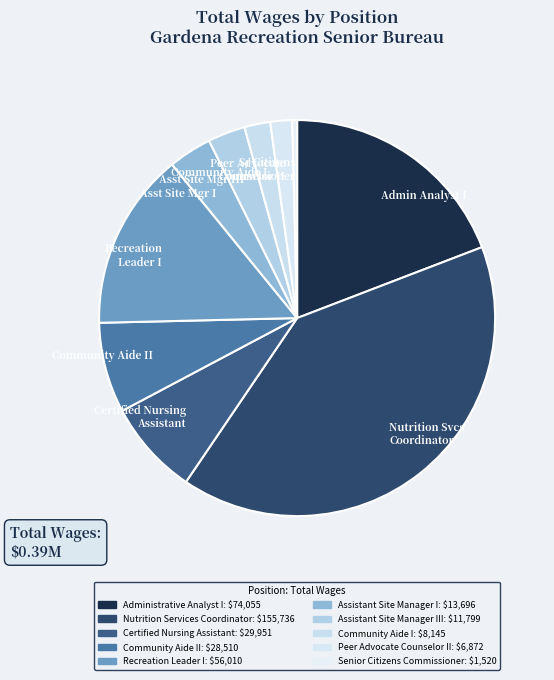

Rank the categories by value from highest to lowest.

Nutrition Services Coordinator, Administrative Analyst I, Recreation Leader I, Certified Nursing Assistant, Community Aide II, Assistant Site Manager I, Assistant Site Manager III, Community Aide I, Peer Advocate Counselor II, Senior Citizens Commissioner